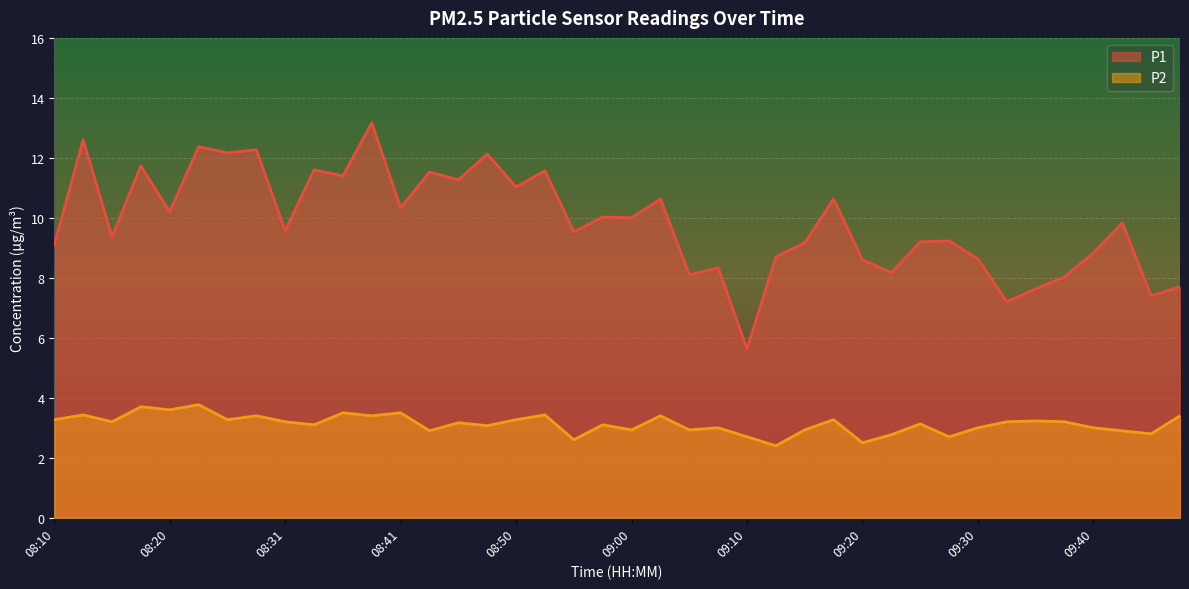

The P2 series shows 1.5 at 08:26. True or false?

False